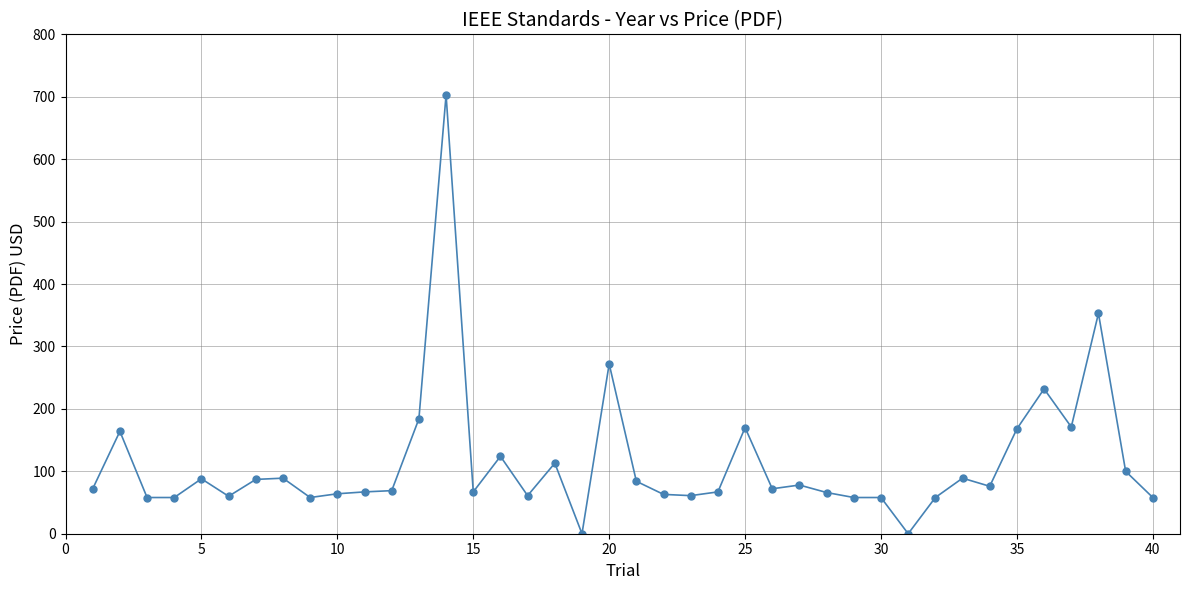

What is the maximum value shown in the chart?

703